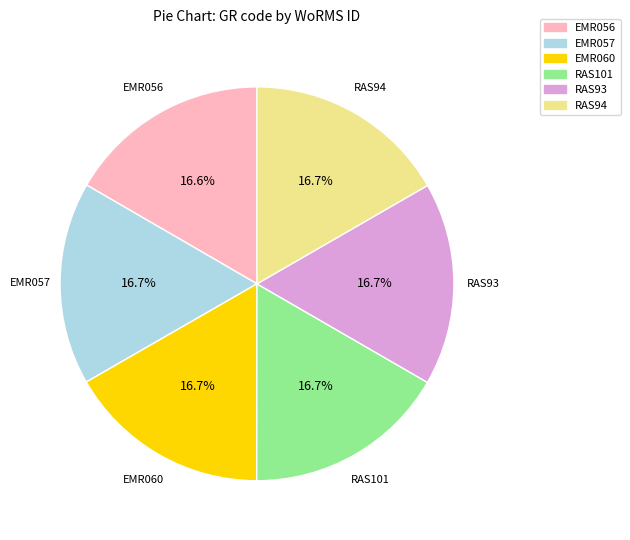

Count the number of slices in the pie.

6